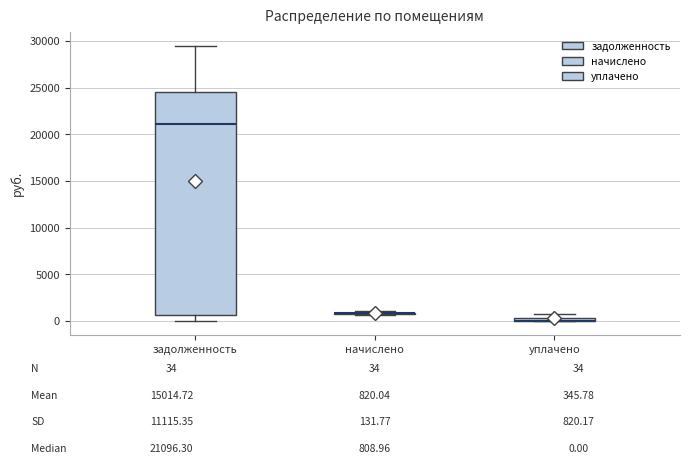

Comparing the boxes themselves (not the whiskers), which one is the tallest?

задолженность